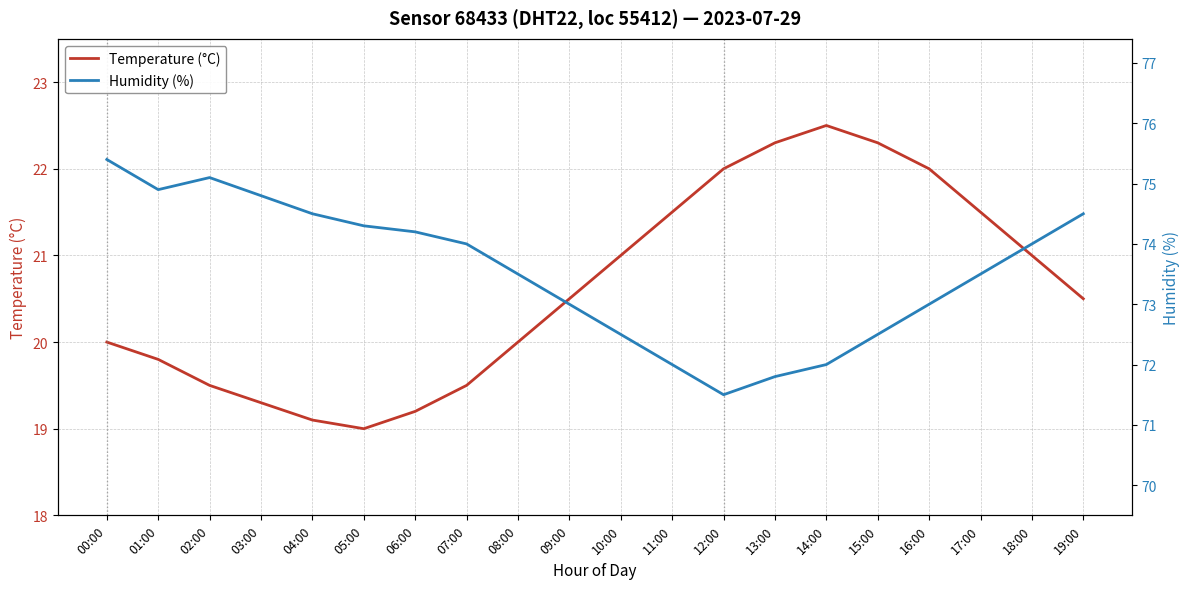

True or false: Humidity (%) and Temperature (°C) intersect in this chart.

False